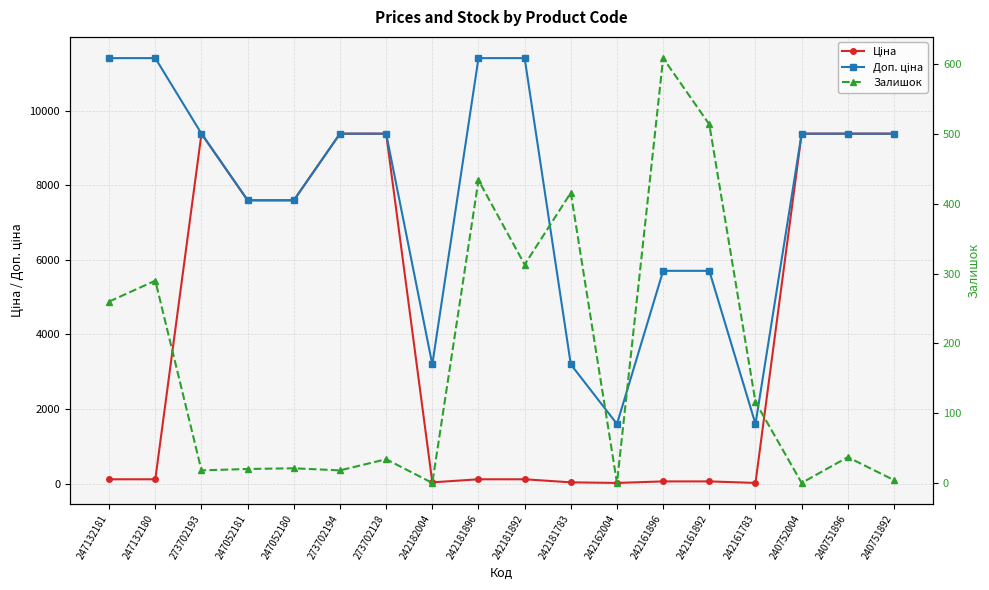

The Ціна series shows 9384.0 at 240751896. True or false?

True